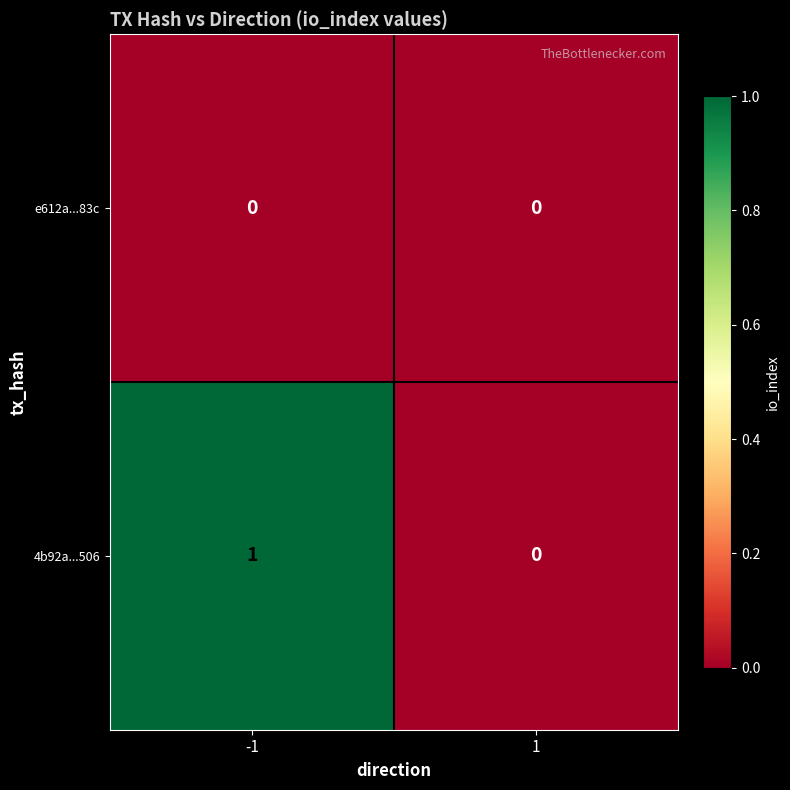

Reading left to right, what are all the values shown in this chart?

e612a...83c: -1=0	1=0
4b92a...506: -1=1	1=0